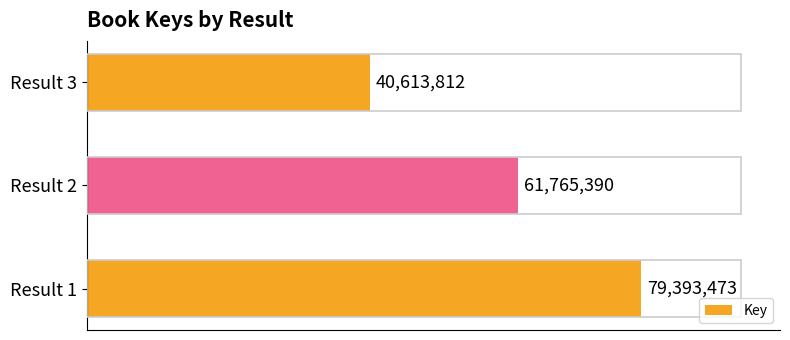

Does the chart contain any negative values?

No